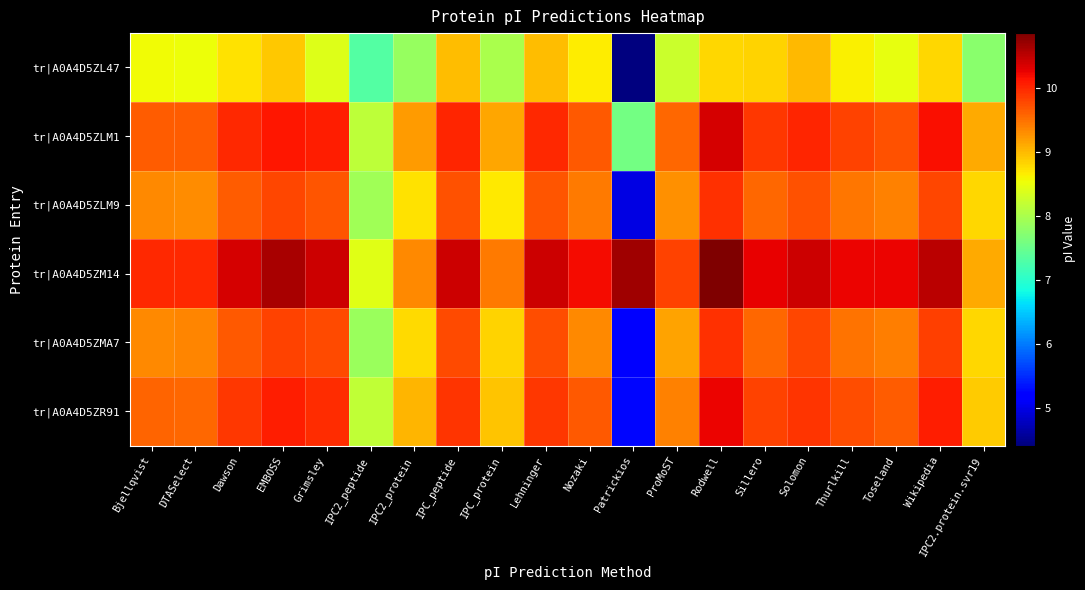

Reading left to right, extract all data points from this chart.

tr|A0A4D5ZL47: Bjellqvist=8.6	DTASelect=8.5	Dawson=8.7	EMBOSS=8.9	Grimsley=8.4	IPC2_peptide=7.3	IPC2_protein=7.8	IPC_peptide=9.0	IPC_protein=8.0	Lehninger=9.0	Nozaki=8.7	Patrickios=4.4	ProMoST=8.3	Rodwell=8.8	Sillero=8.8	Solomon=9.0	Thurlkill=8.6	Toseland=8.5	Wikipedia=8.8	IPC2.protein.svr19=7.7
tr|A0A4D5ZLM1: Bjellqvist=9.6	DTASelect=9.6	Dawson=10.0	EMBOSS=10.1	Grimsley=10.1	IPC2_peptide=8.2	IPC2_protein=9.2	IPC_peptide=10.0	IPC_protein=9.1	Lehninger=10.0	Nozaki=9.7	Patrickios=7.6	ProMoST=9.6	Rodwell=10.4	Sillero=9.9	Solomon=10.0	Thurlkill=9.8	Toseland=9.7	Wikipedia=10.2	IPC2.protein.svr19=9.1
tr|A0A4D5ZLM9: Bjellqvist=9.3	DTASelect=9.3	Dawson=9.6	EMBOSS=9.8	Grimsley=9.7	IPC2_peptide=7.9	IPC2_protein=8.7	IPC_peptide=9.7	IPC_protein=8.7	Lehninger=9.7	Nozaki=9.4	Patrickios=5.0	ProMoST=9.3	Rodwell=10.0	Sillero=9.6	Solomon=9.7	Thurlkill=9.5	Toseland=9.4	Wikipedia=9.8	IPC2.protein.svr19=8.8
tr|A0A4D5ZM14: Bjellqvist=10.0	DTASelect=10.0	Dawson=10.4	EMBOSS=10.6	Grimsley=10.4	IPC2_peptide=8.4	IPC2_protein=9.3	IPC_peptide=10.4	IPC_protein=9.4	Lehninger=10.4	Nozaki=10.2	Patrickios=10.7	ProMoST=9.8	Rodwell=10.9	Sillero=10.3	Solomon=10.4	Thurlkill=10.2	Toseland=10.2	Wikipedia=10.5	IPC2.protein.svr19=9.1
tr|A0A4D5ZMA7: Bjellqvist=9.3	DTASelect=9.4	Dawson=9.7	EMBOSS=9.8	Grimsley=9.8	IPC2_peptide=7.9	IPC2_protein=8.8	IPC_peptide=9.8	IPC_protein=8.8	Lehninger=9.7	Nozaki=9.3	Patrickios=5.2	ProMoST=9.2	Rodwell=9.9	Sillero=9.6	Solomon=9.8	Thurlkill=9.5	Toseland=9.4	Wikipedia=9.9	IPC2.protein.svr19=8.8
tr|A0A4D5ZR91: Bjellqvist=9.6	DTASelect=9.6	Dawson=9.9	EMBOSS=10.1	Grimsley=10.0	IPC2_peptide=8.2	IPC2_protein=9.0	IPC_peptide=9.9	IPC_protein=8.9	Lehninger=9.9	Nozaki=9.7	Patrickios=5.3	ProMoST=9.4	Rodwell=10.2	Sillero=9.8	Solomon=9.9	Thurlkill=9.7	Toseland=9.6	Wikipedia=10.1	IPC2.protein.svr19=8.9